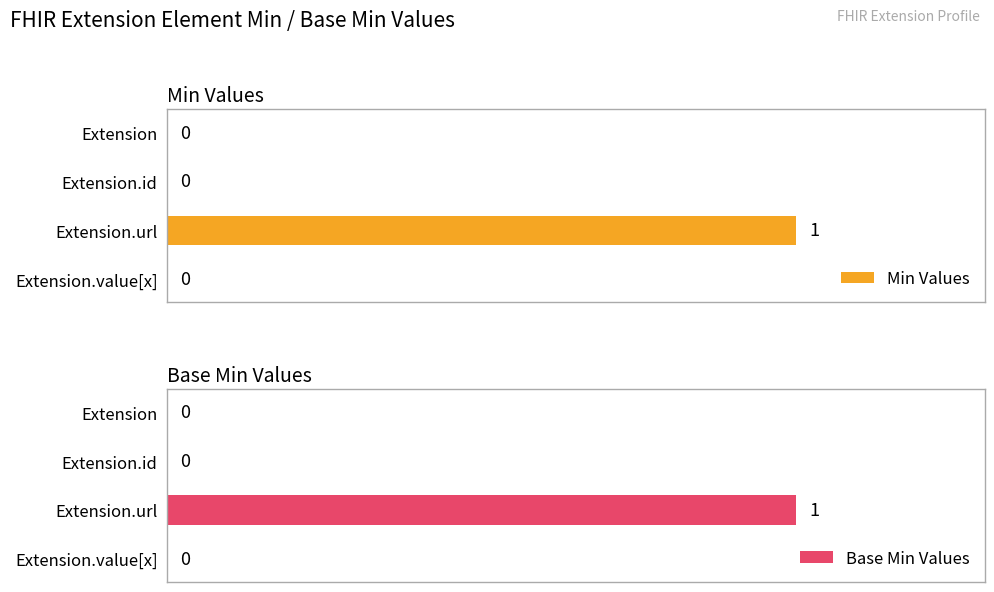

The value of Min Values at Extension.url is 0. True or false?

False